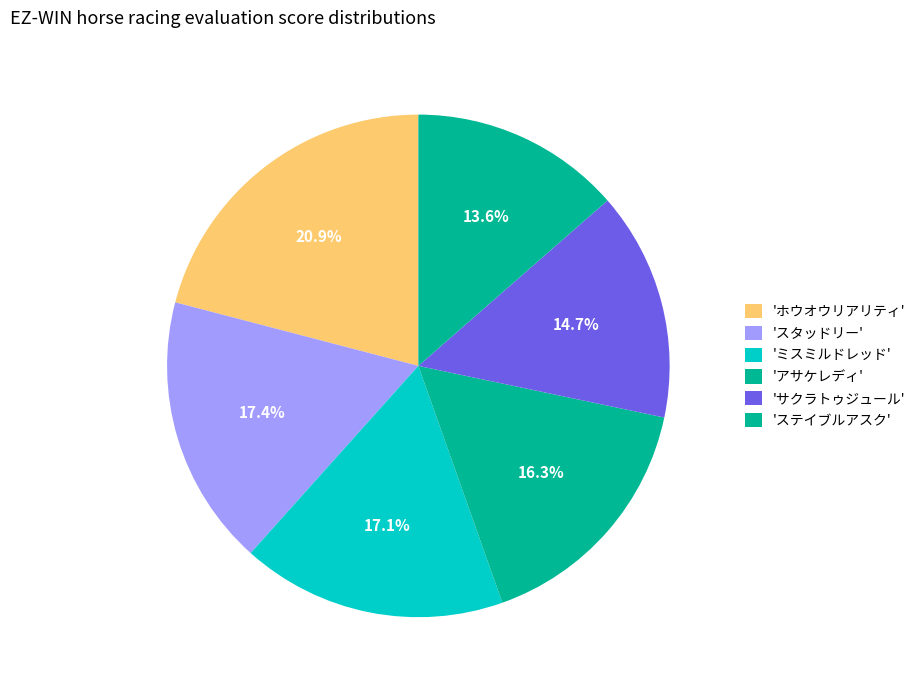

Count the number of slices in the pie.

6